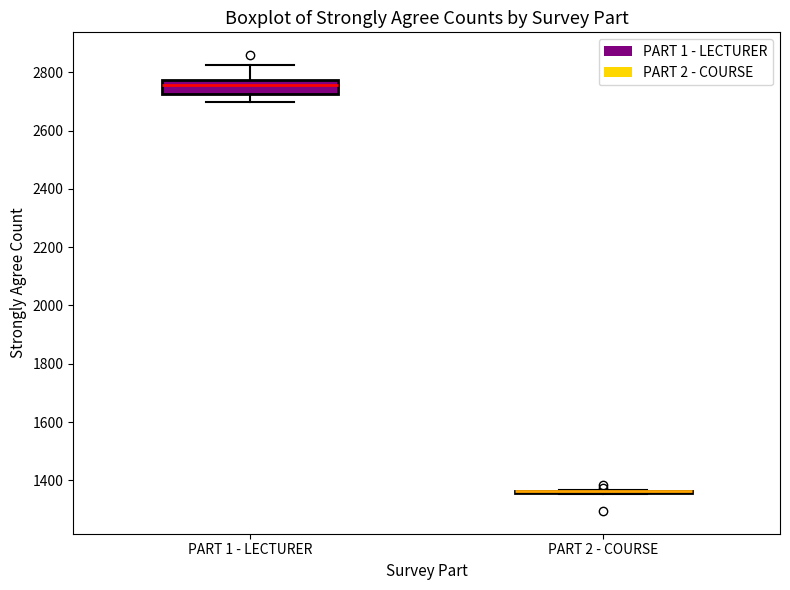

Reading left to right, transcribe this box plot: for each box, give where its median line is, the range the box spans, and where its two whiskers end, as read against the y-axis. The values are not printed on the chart, so give them approximately, as read against the axis.

PART 1 - LECTURER: median 2760, box 2720 to 2780, whiskers 2700 to 2820
PART 2 - COURSE: box collapsed to a line at 1360, whiskers 1360 to 1360